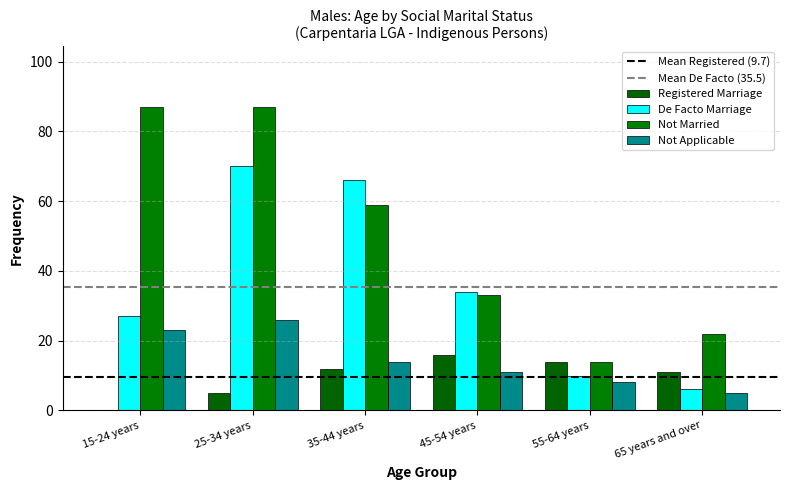

Is the value of Not Married at 15-24 years greater than the value of Registered Marriage at 45-54 years?

Yes